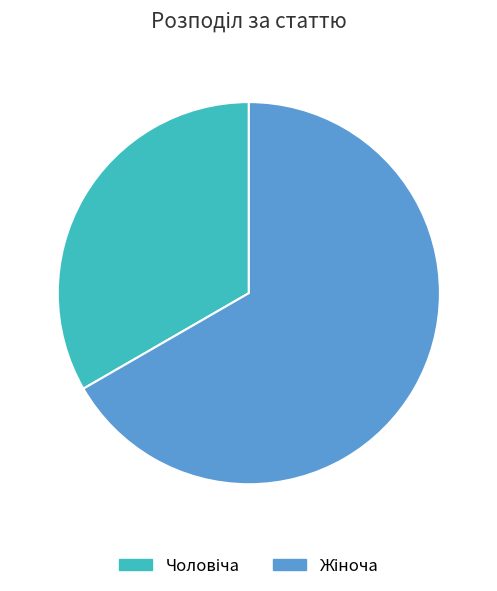

Is there a majority slice in this chart?

Yes